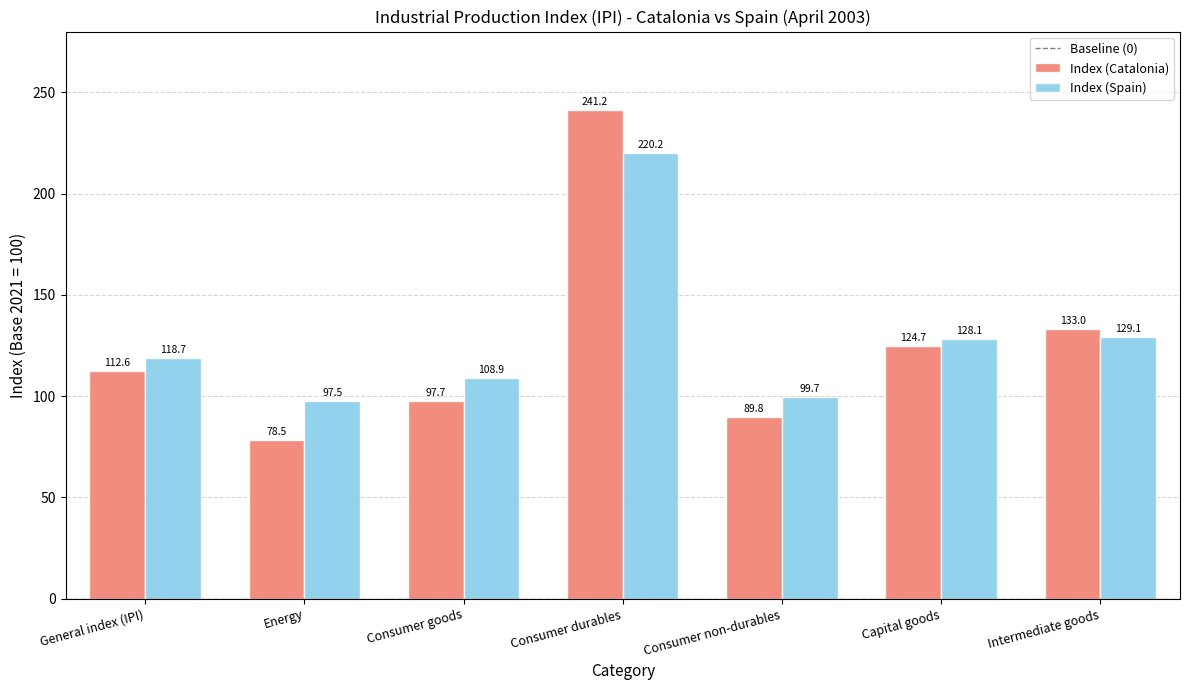

Reading left to right, what are all the values shown in this chart?

Index (Catalonia): 112.6	78.5	97.7	241.2	89.8	124.7	133.0
Index (Spain): 118.7	97.5	108.9	220.2	99.7	128.1	129.1